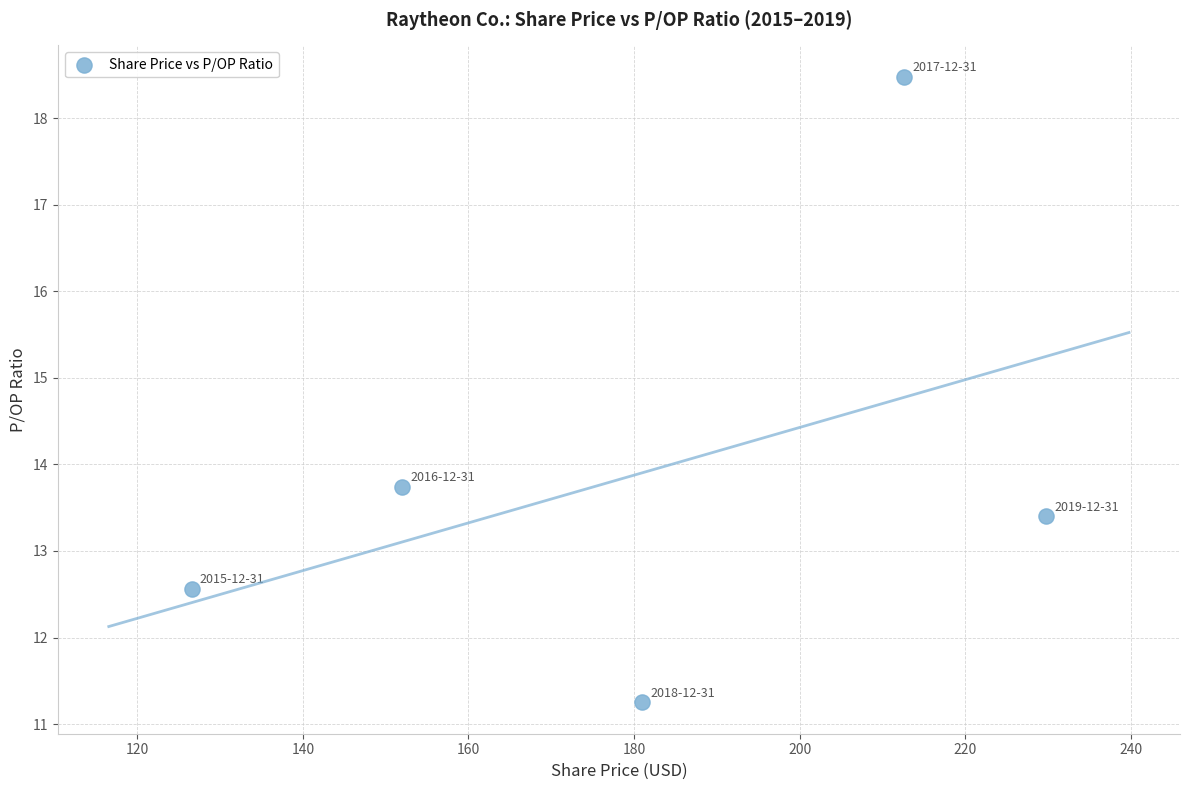

What is the average X value?

180.4